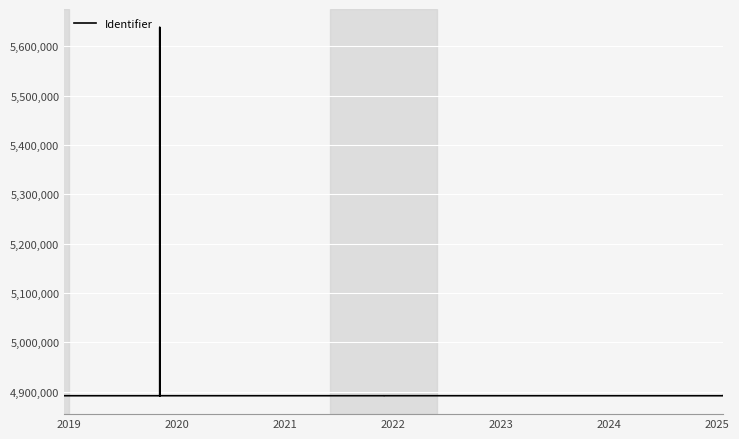

Is it true that the value at 2021 is 4891950?

True